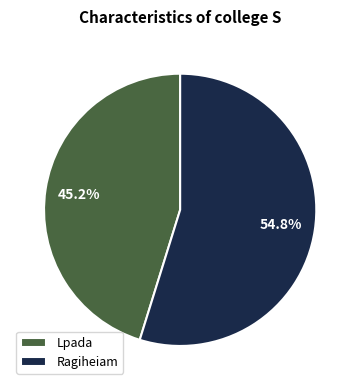

To the nearest percent, what is the average slice percentage?

50%